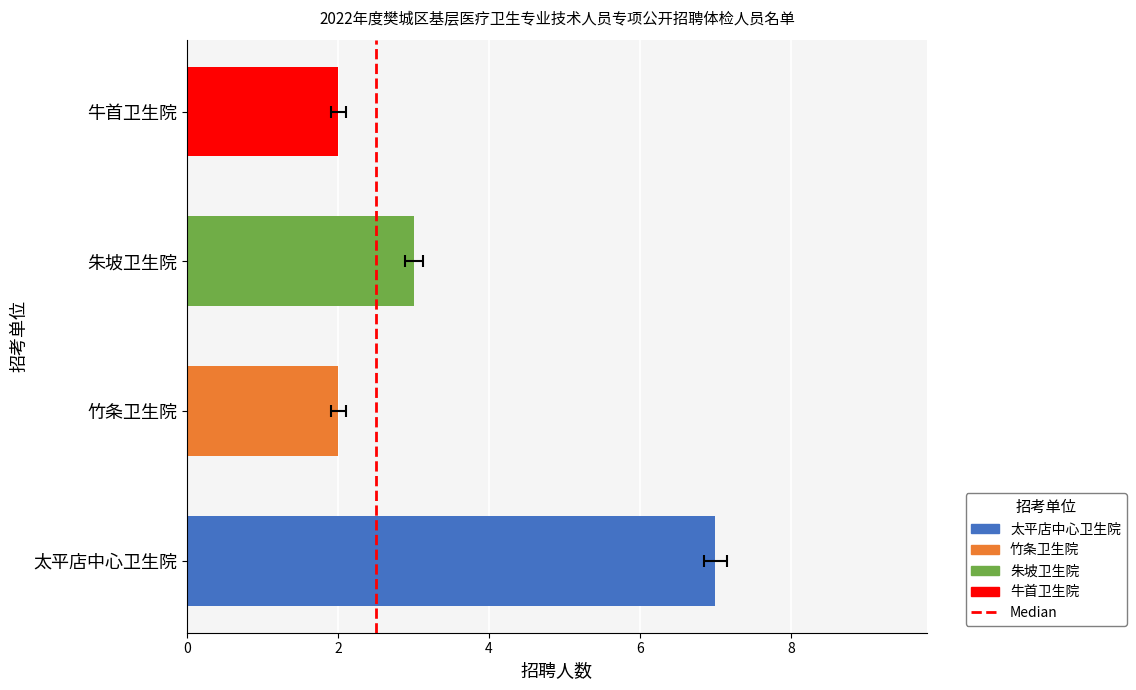

Is it true that the value at 2 is 0?

False